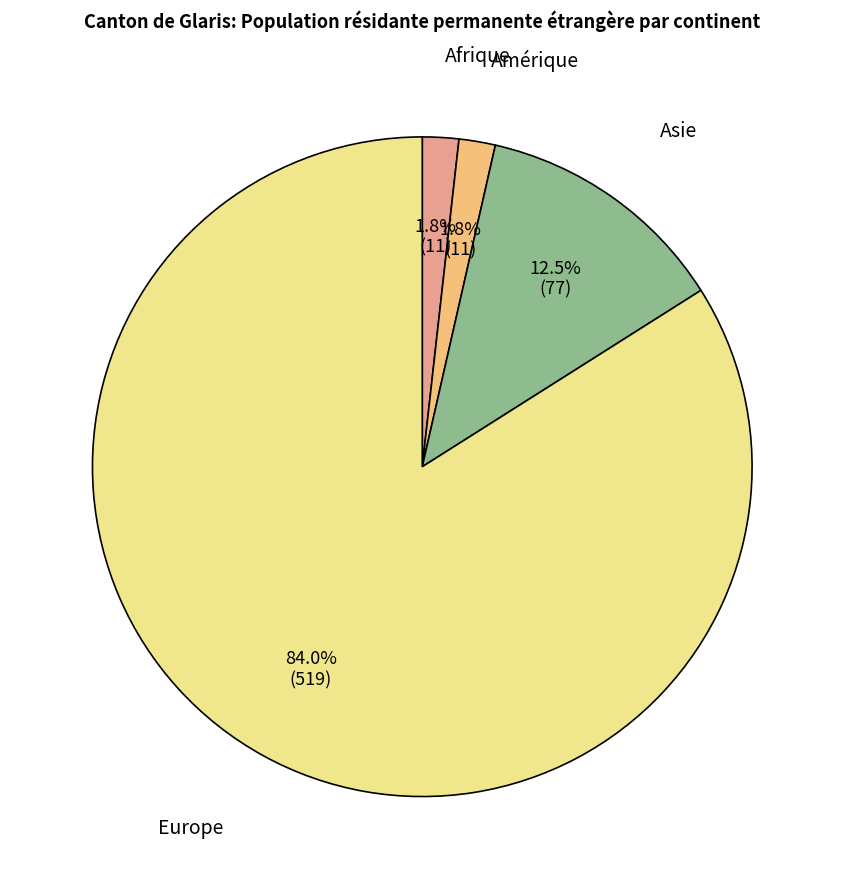

Combined, do Europe and Asie account for over 50%?

Yes